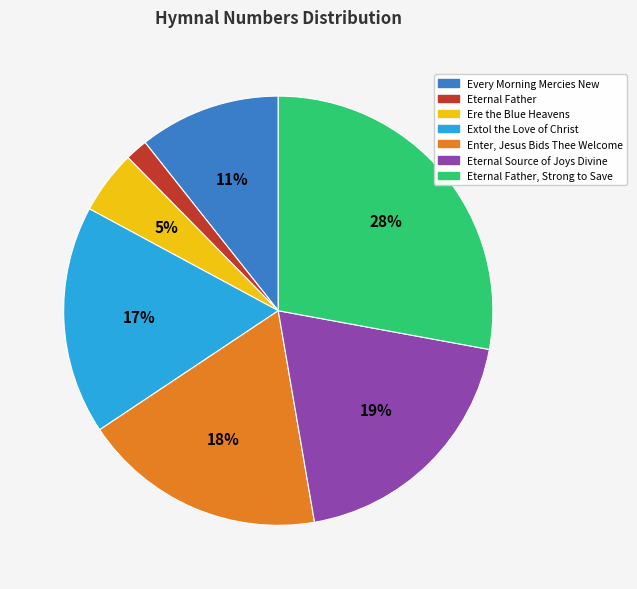

Do Enter, Jesus Bids Thee Welcome and Ere the Blue Heavens together represent more than half of the pie?

No